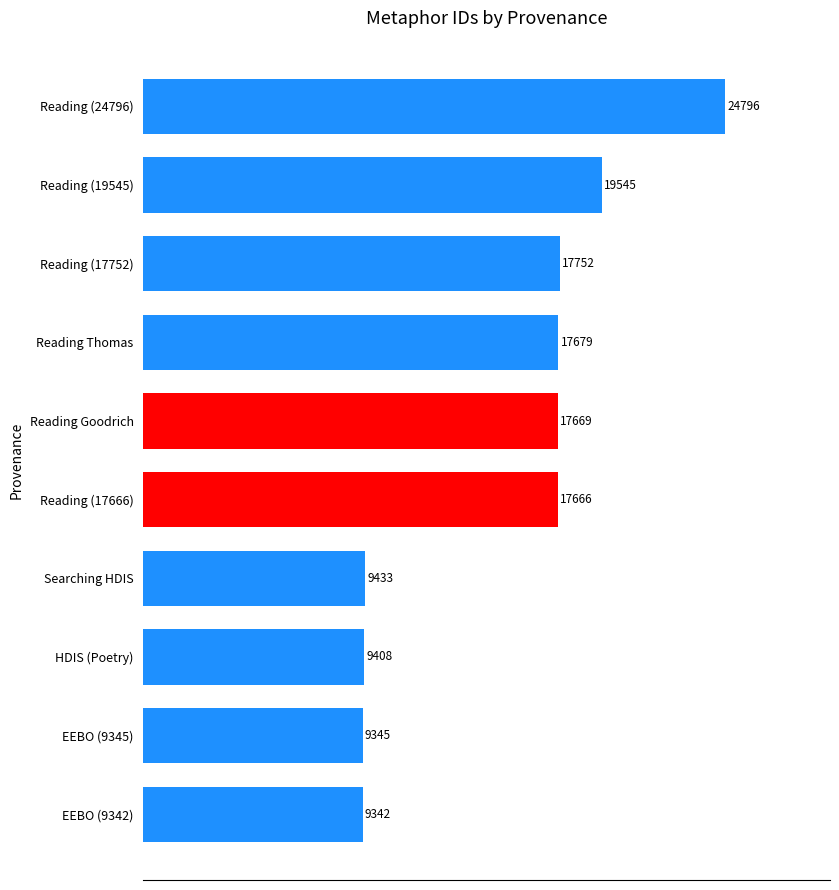

Is it true that the value at EEBO (9345) is 16304?

False